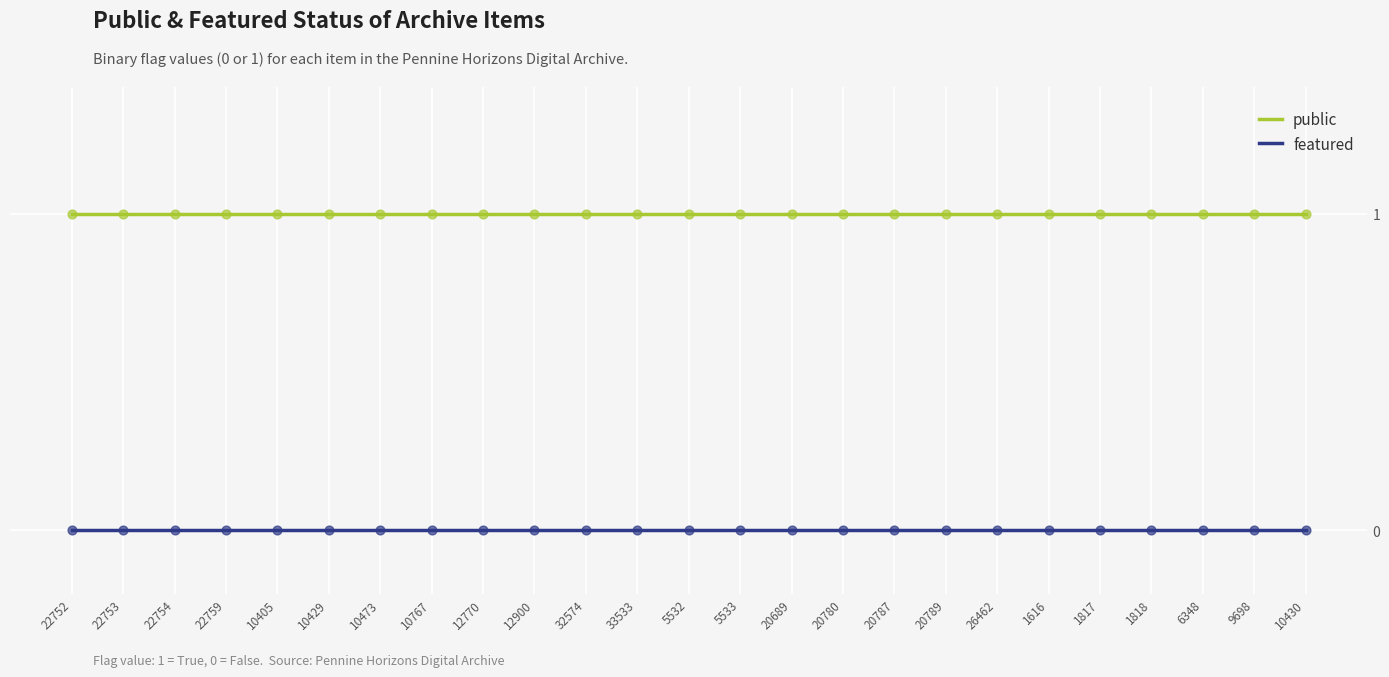

Is the value of public at 26462 greater than the value of featured at 22753?

Yes